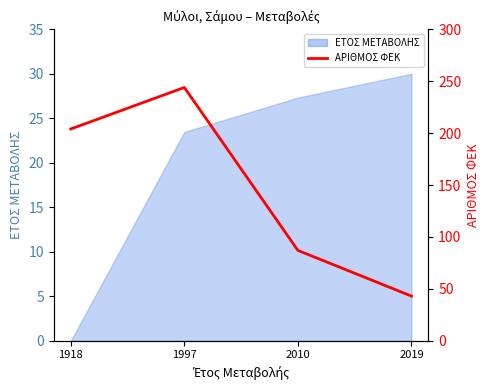

How many lines are shown in the chart?

1